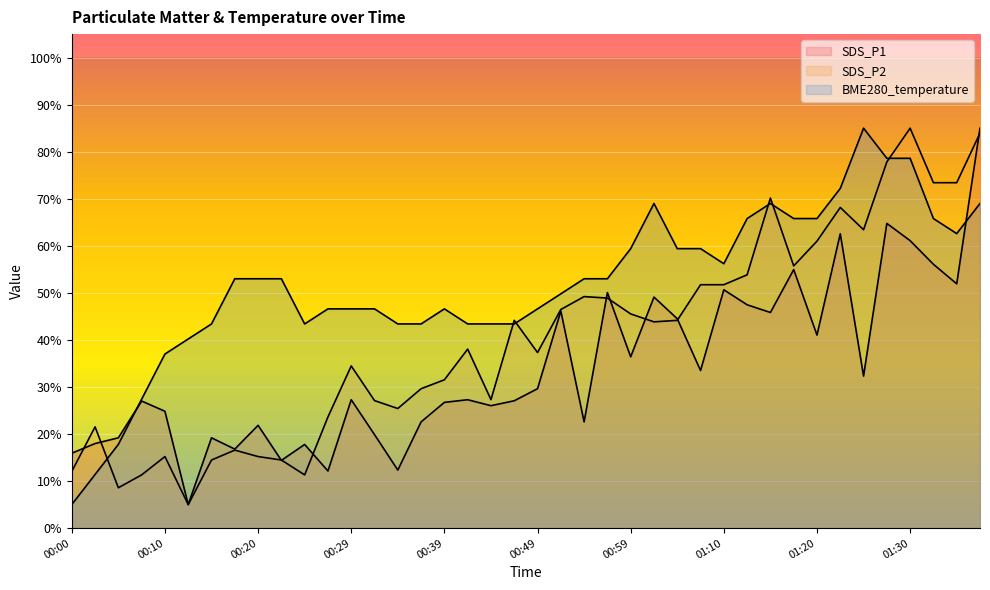

What are all the series names shown in the legend?

SDS_P1, SDS_P2, BME280_temperature